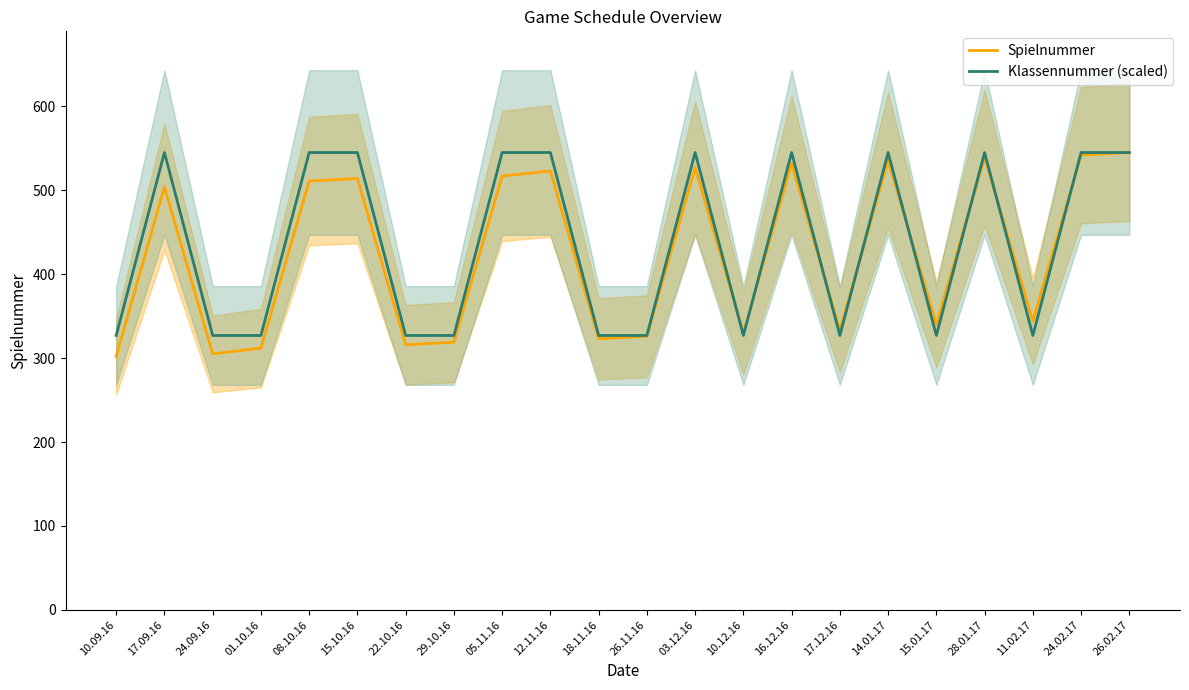

Reading left to right, extract all data points from this chart.

Spielnummer: 10.09.16=302	17.09.16=504	24.09.16=305	01.10.16=312	08.10.16=511	15.10.16=514	22.10.16=316	29.10.16=319	05.11.16=517	12.11.16=523	18.11.16=323	26.11.16=326	03.12.16=527	10.12.16=330	16.12.16=532	17.12.16=333	14.01.17=536	15.01.17=340	28.01.17=539	11.02.17=344	24.02.17=542	26.02.17=545
Klassennummer (scaled): 10.09.16=327	17.09.16=545	24.09.16=327	01.10.16=327	08.10.16=545	15.10.16=545	22.10.16=327	29.10.16=327	05.11.16=545	12.11.16=545	18.11.16=327	26.11.16=327	03.12.16=545	10.12.16=327	16.12.16=545	17.12.16=327	14.01.17=545	15.01.17=327	28.01.17=545	11.02.17=327	24.02.17=545	26.02.17=545